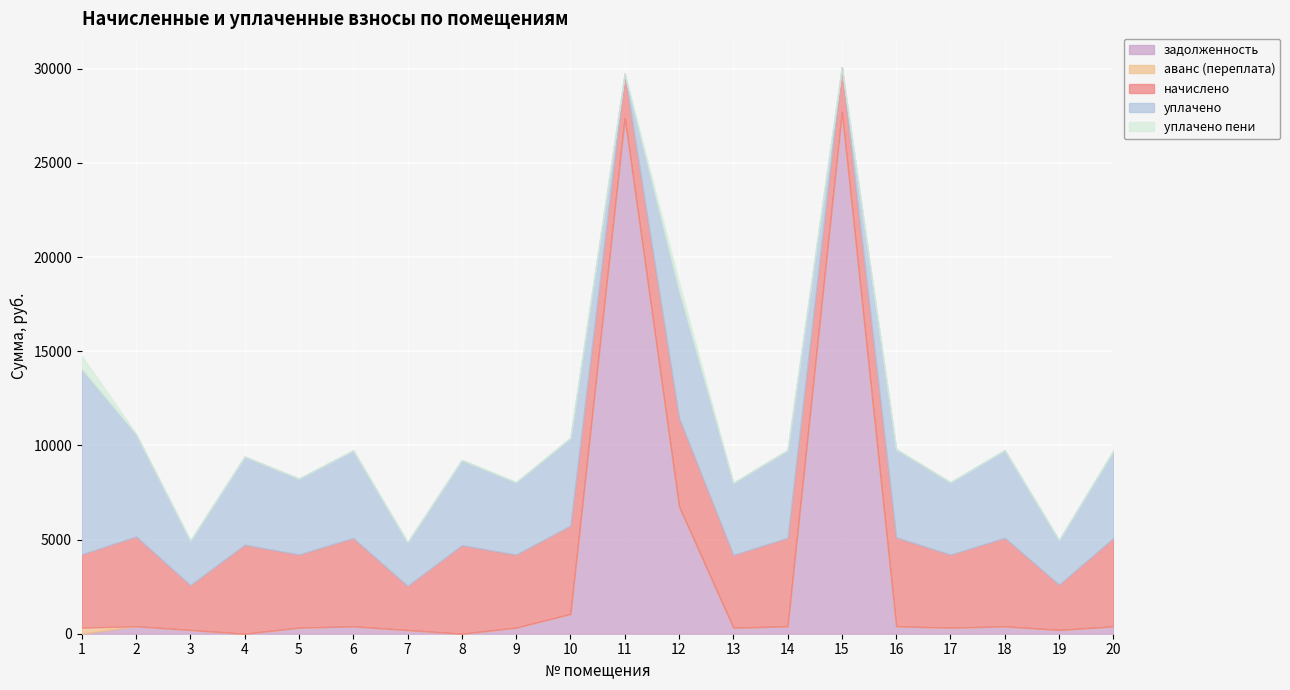

At which label is уплачено closest to 4917?

4